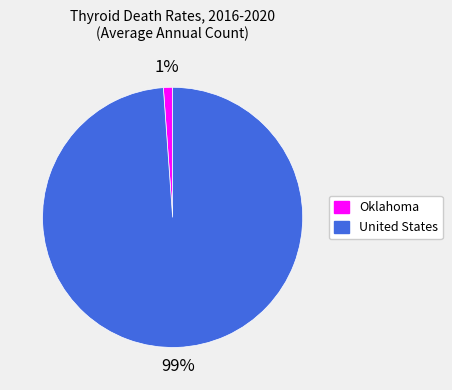

To the nearest percent, what is the difference between the United States and Oklahoma slice percentages?

98%